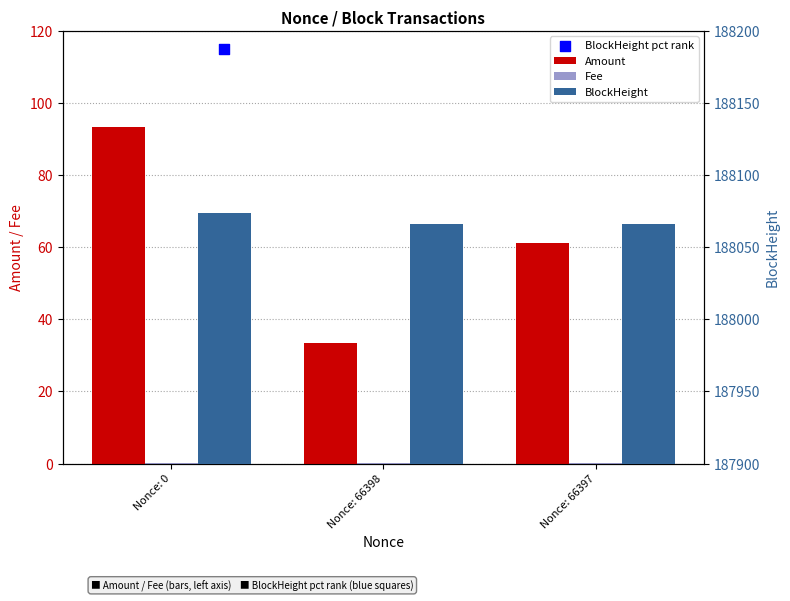

Which series has the largest Y range (max minus min)?

BlockHeight pct rank